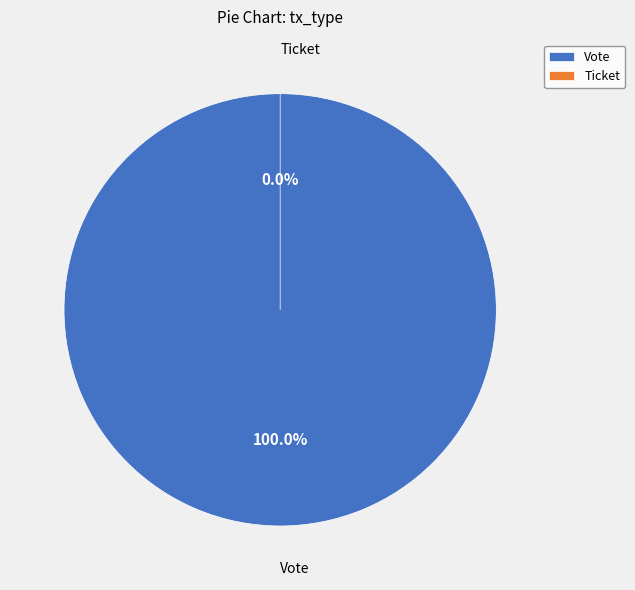

Does Vote account for over 50% of the chart?

Yes